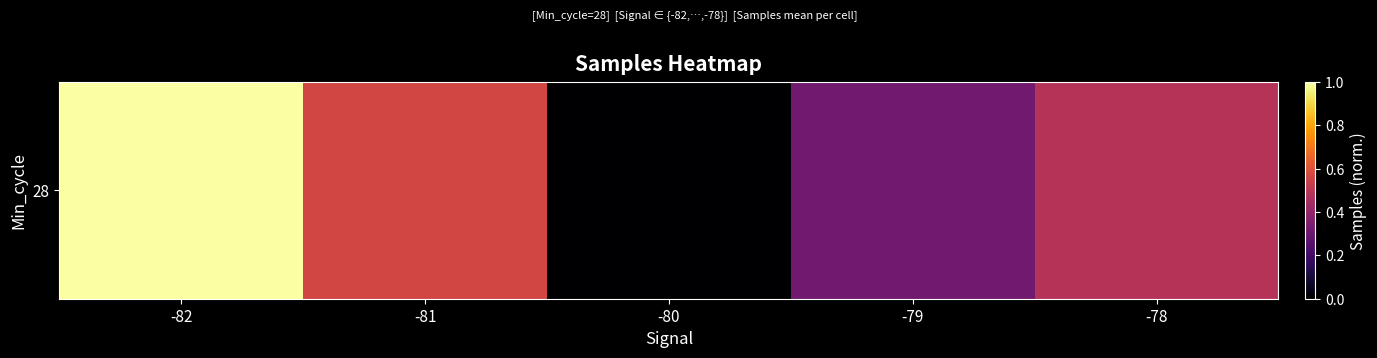

Reading left to right, extract all data points from this chart.

-82=1.0	-81=0.6	-80=0.0	-79=0.3	-78=0.5